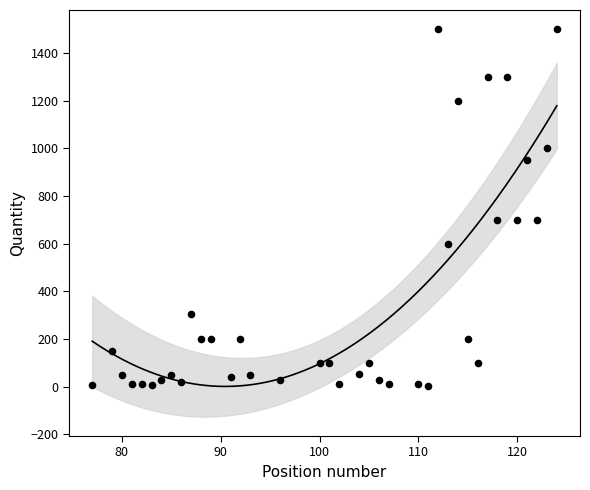

What is the range of X values (max minus min)?

47